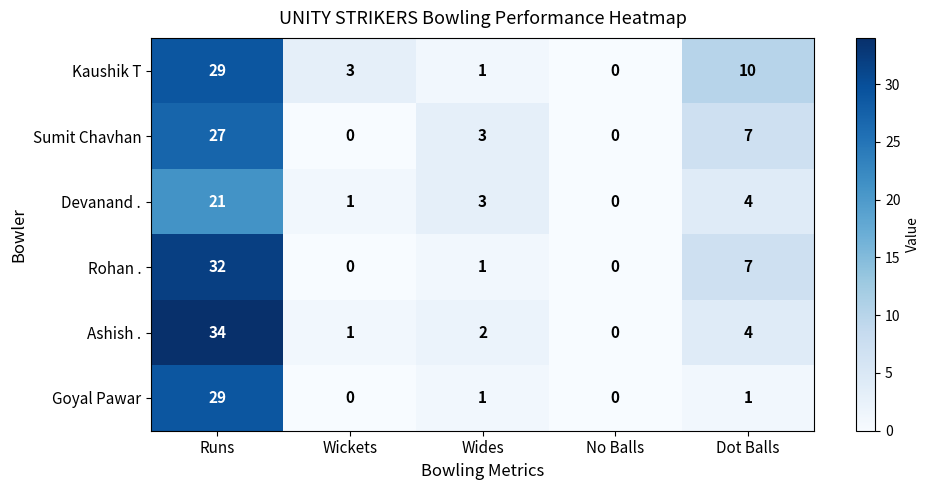

Where is Rohan . nearest to the value 16?

Dot Balls